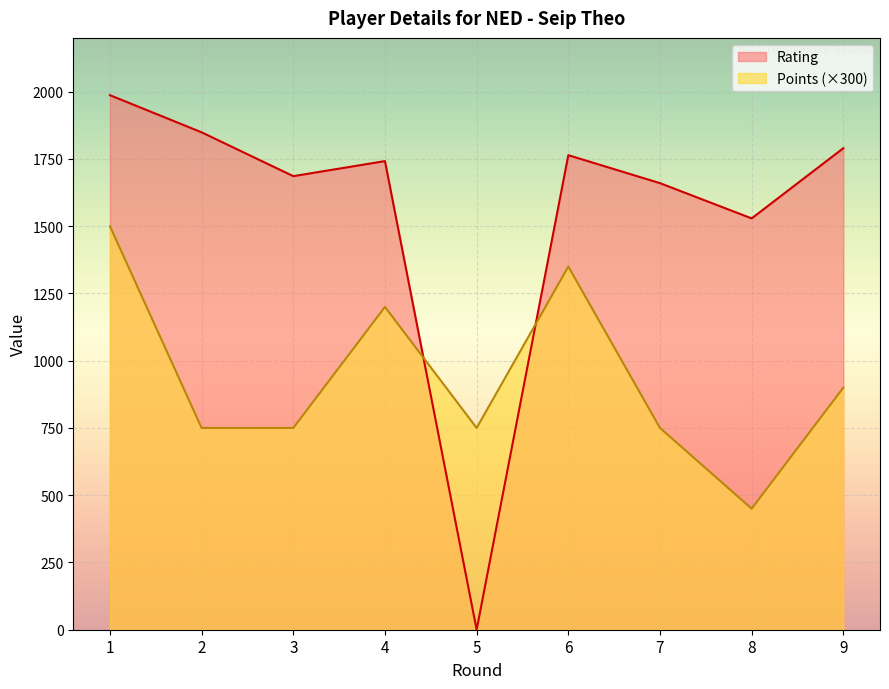

True or false: Points has more than 1 interior local peaks.

True